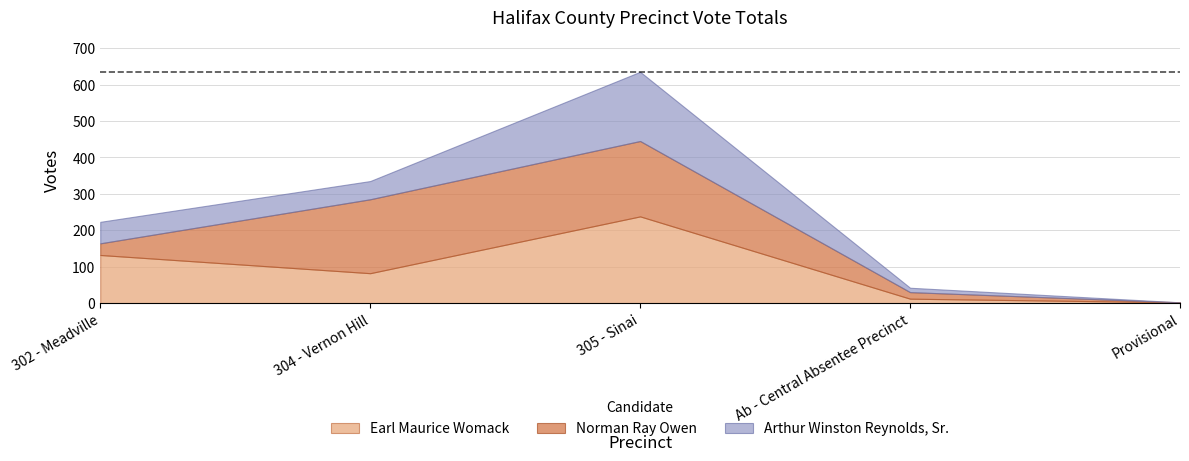

True or false: Norman Ray Owen has a value of 0 at Provisional.

True